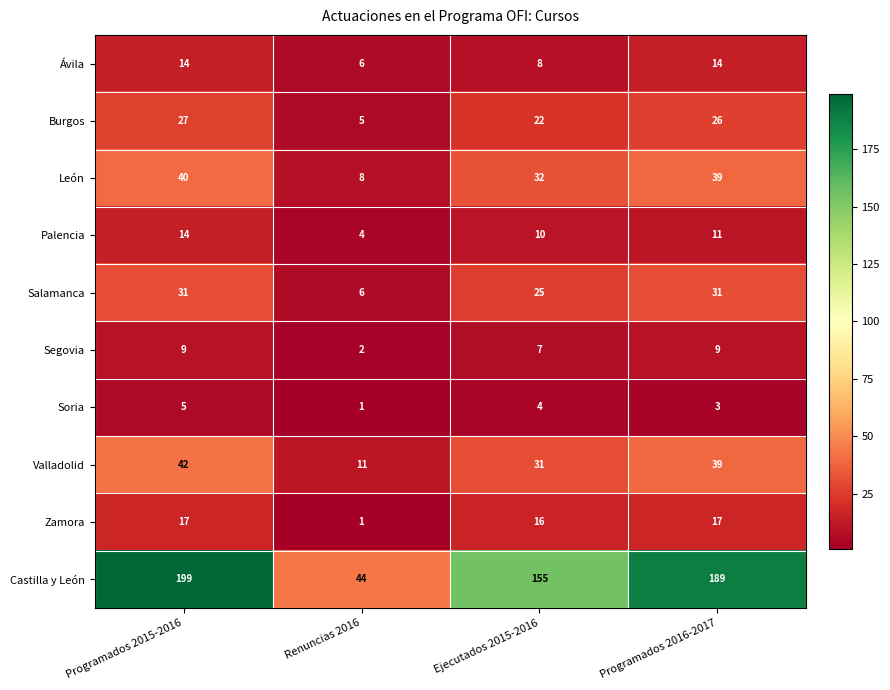

Which series has the widest spread of values?

Castilla y León